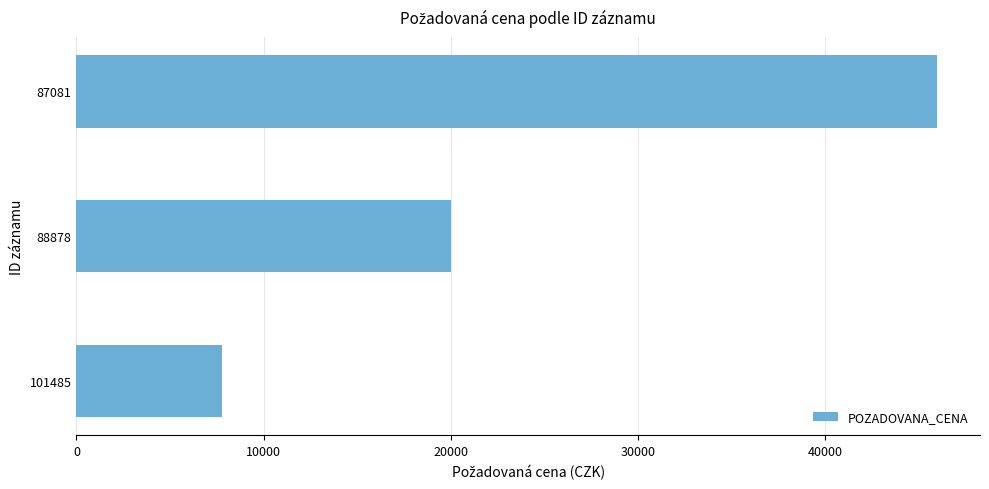

The chart shows a value of 75197 at 87081. True or false?

False